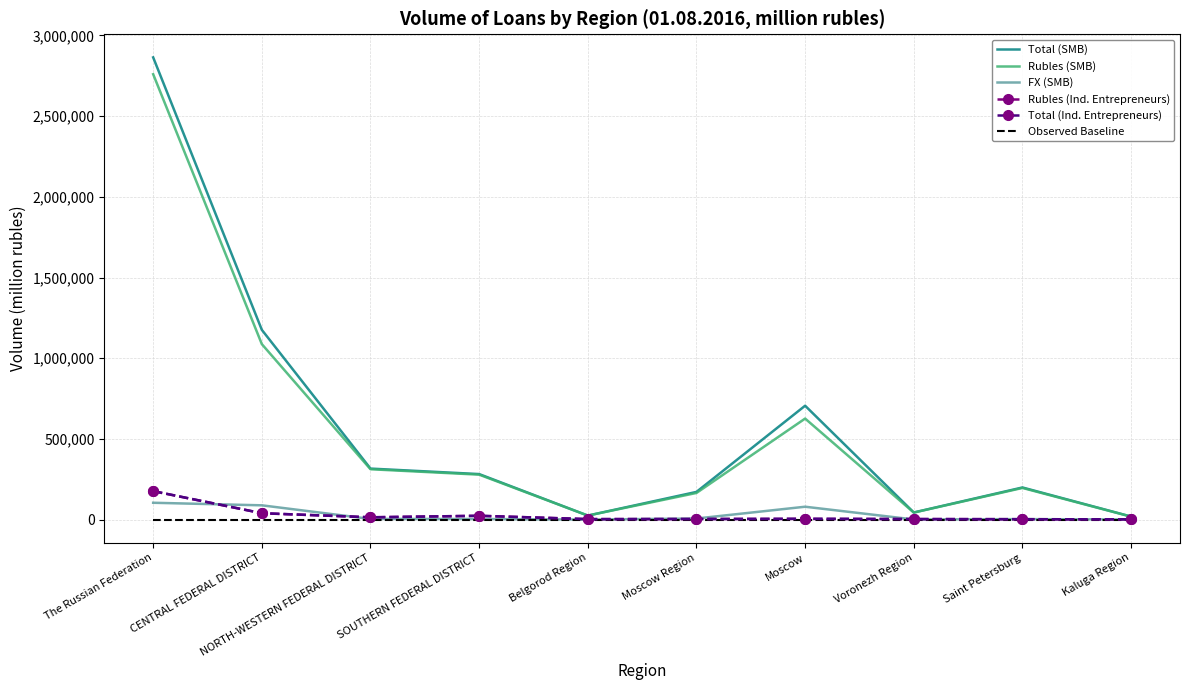

Which series has the largest total across all categories?

Total (SMB)